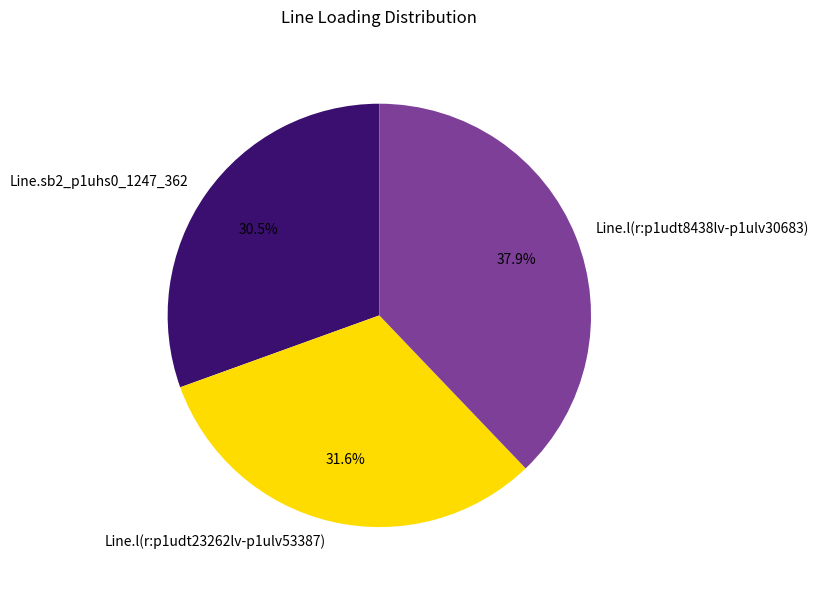

Count the number of slices in the pie.

3